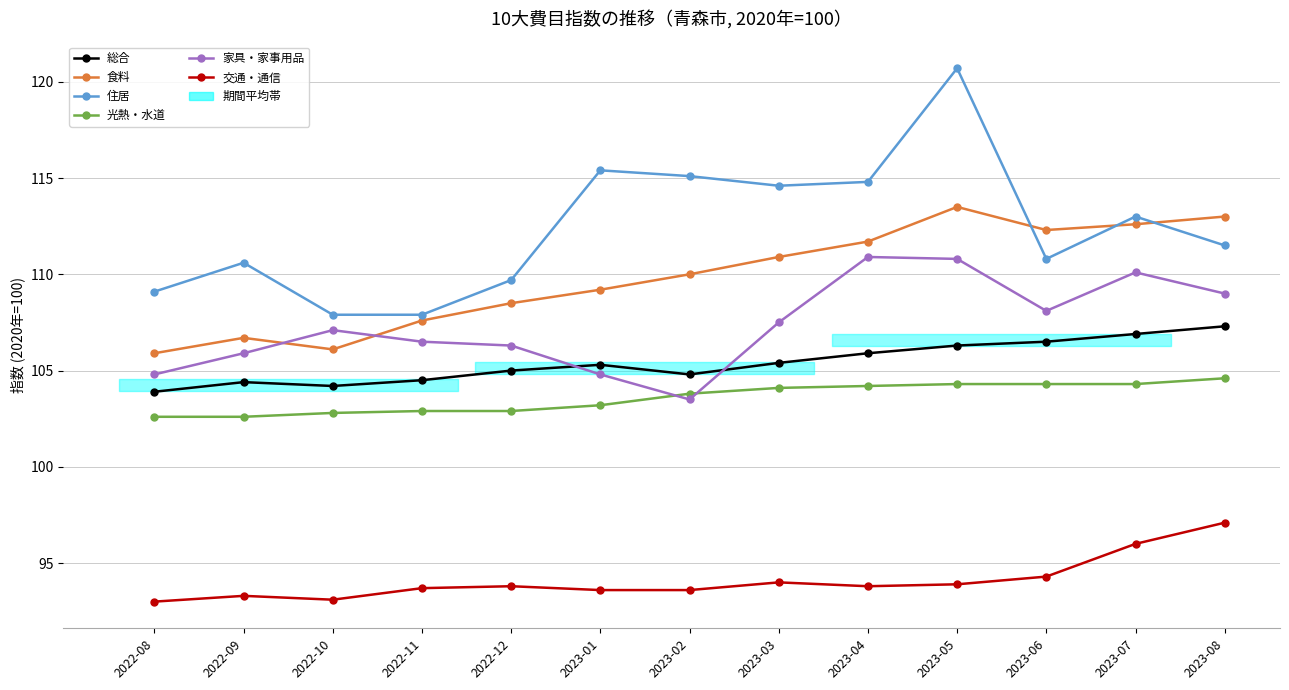

True or false: 総合 and 光熱・水道 intersect in this chart.

False